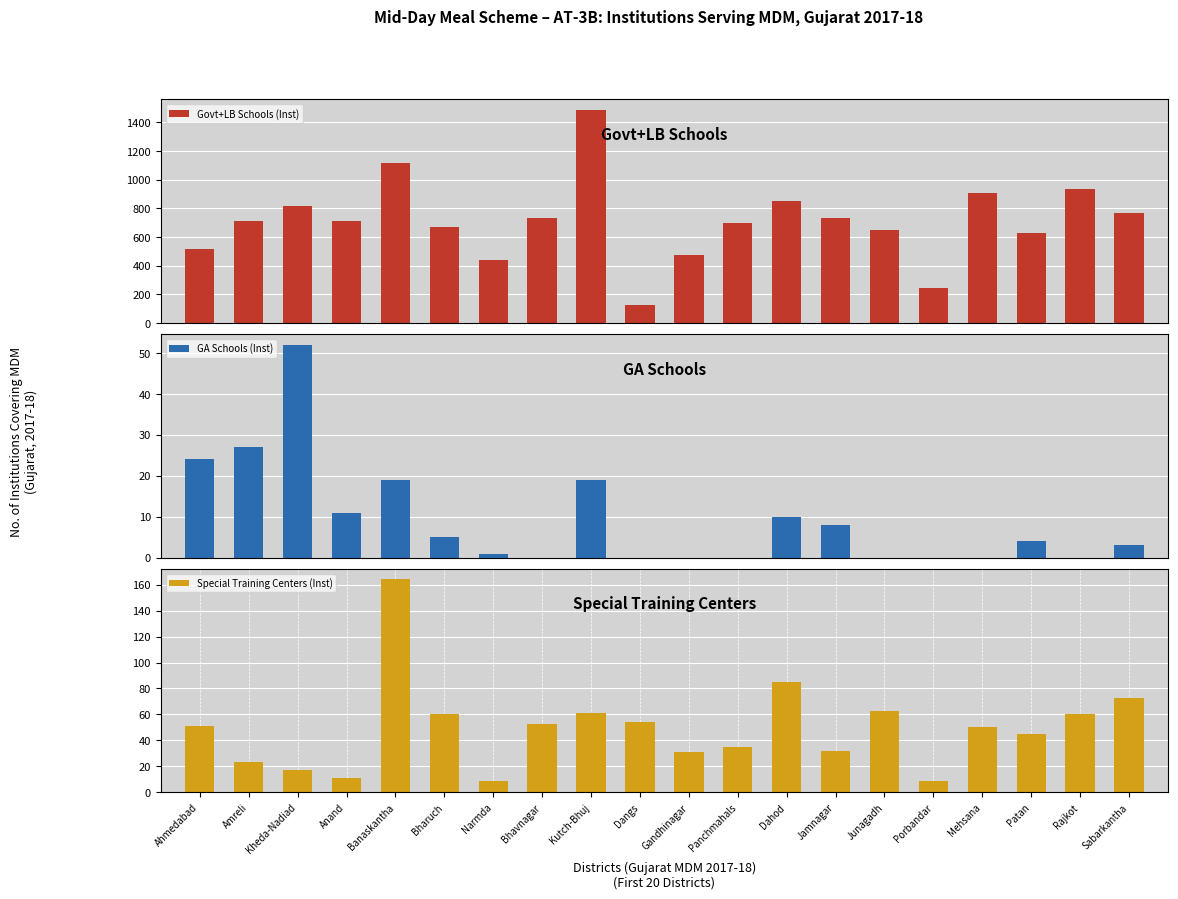

Reading left to right, transcribe all the data shown in this chart.

Govt+LB Schools (Inst): Ahmedabad=513	Amreli=712	Kheda-Nadiad=813	Anand=710	Banaskantha=1113	Bharuch=668	Narmda=440	Bhavnagar=733	Kutch-Bhuj=1485	Dangs=124	Gandhinagar=471	Panchmahals=696	Dahod=850	Jamnagar=730	Junagadh=650	Porbandar=241	Mehsana=906	Patan=627	Rajkot=934	Sabarkantha=766
GA Schools (Inst): Ahmedabad=24	Amreli=27	Kheda-Nadiad=52	Anand=11	Banaskantha=19	Bharuch=5	Narmda=1	Bhavnagar=0	Kutch-Bhuj=19	Dangs=0	Gandhinagar=0	Panchmahals=0	Dahod=10	Jamnagar=8	Junagadh=0	Porbandar=0	Mehsana=0	Patan=4	Rajkot=0	Sabarkantha=3
Special Training Centers (Inst): Ahmedabad=51	Amreli=23	Kheda-Nadiad=17	Anand=11	Banaskantha=164	Bharuch=60	Narmda=9	Bhavnagar=53	Kutch-Bhuj=61	Dangs=54	Gandhinagar=31	Panchmahals=35	Dahod=85	Jamnagar=32	Junagadh=63	Porbandar=9	Mehsana=50	Patan=45	Rajkot=60	Sabarkantha=73